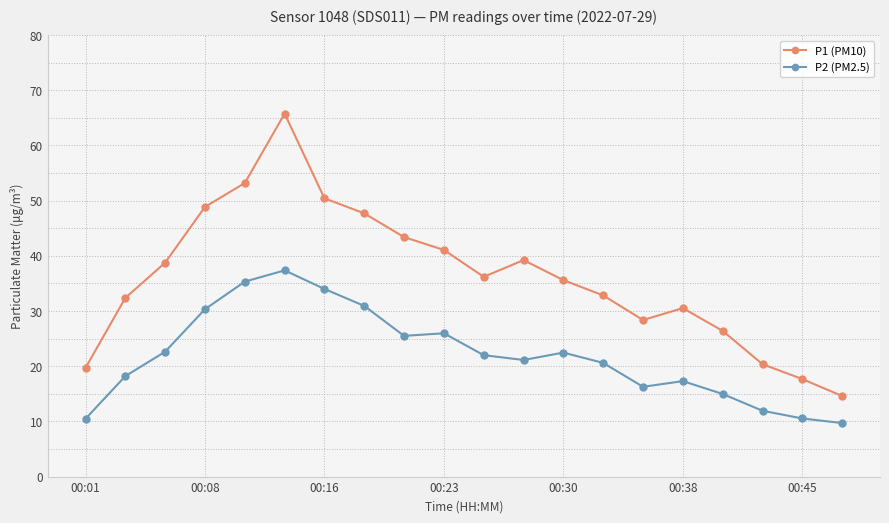

What is the value of the P2 (PM2.5) point at the 18th from the left?

11.9